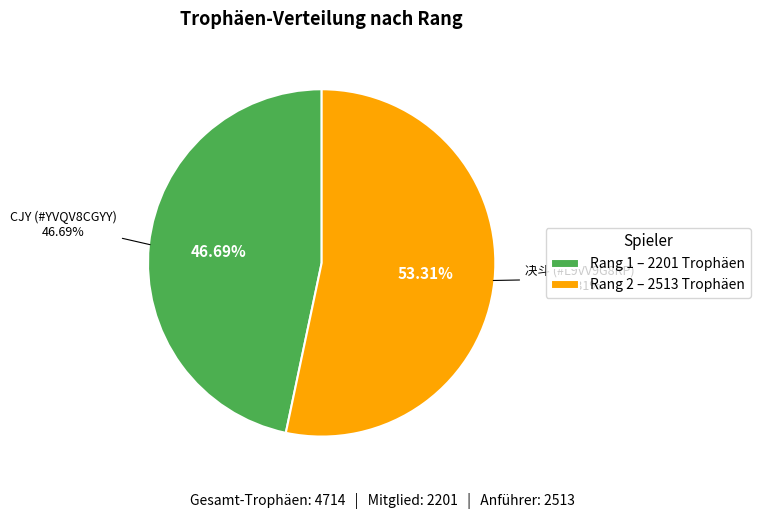

The 2 slice represents 53% of the pie. True or false?

True